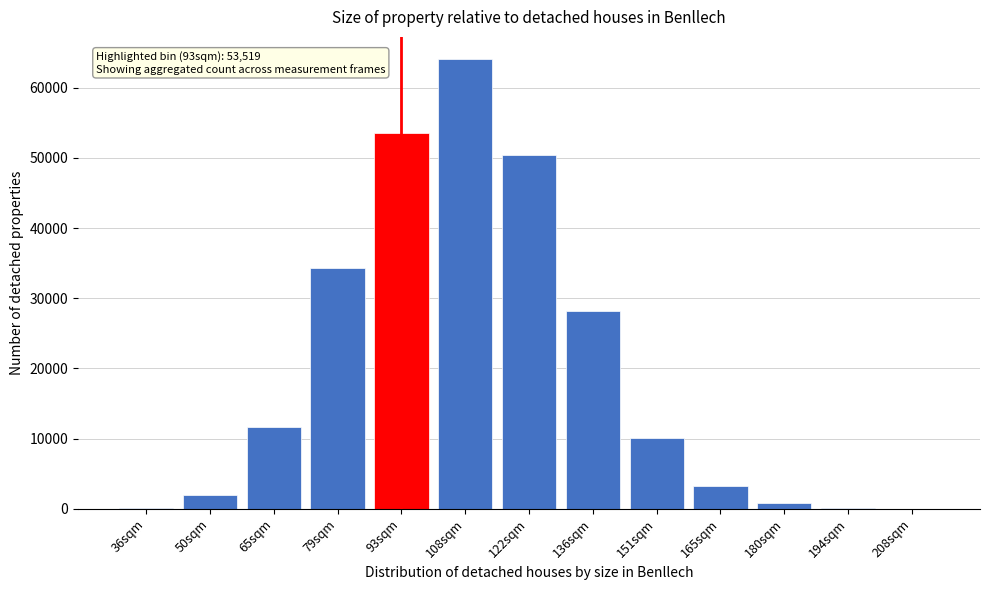

What is the sum of all values?

258434